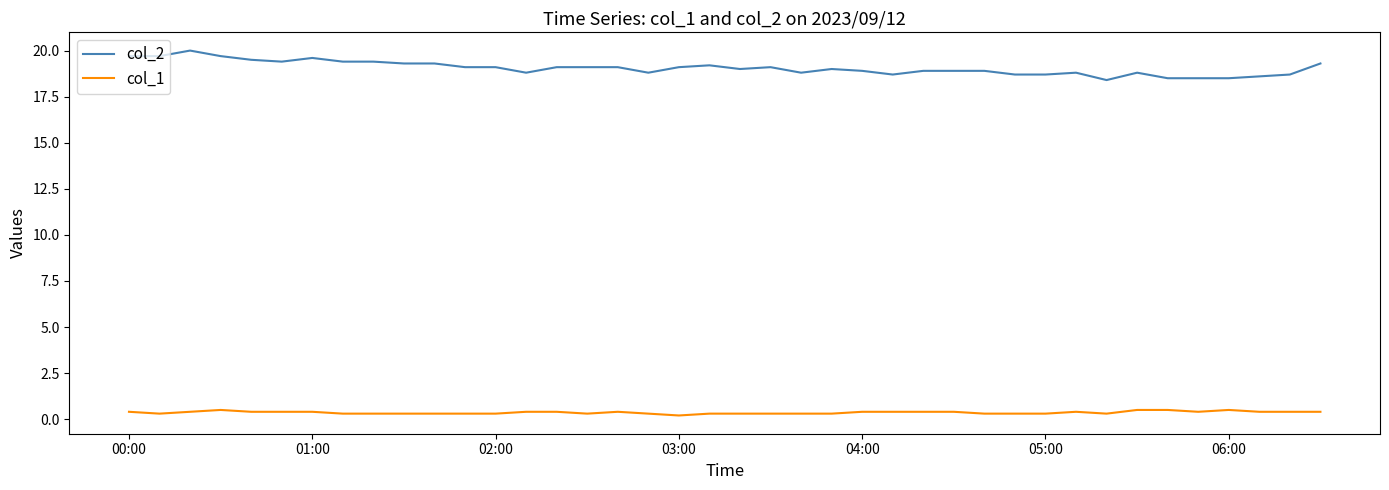

At how many categories does at least one series exceed 13?

40